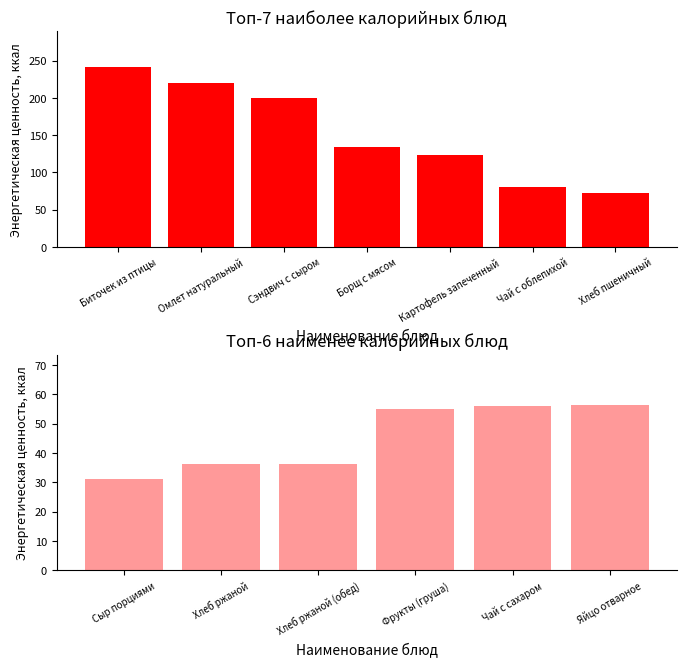

Does the chart contain any negative values?

No